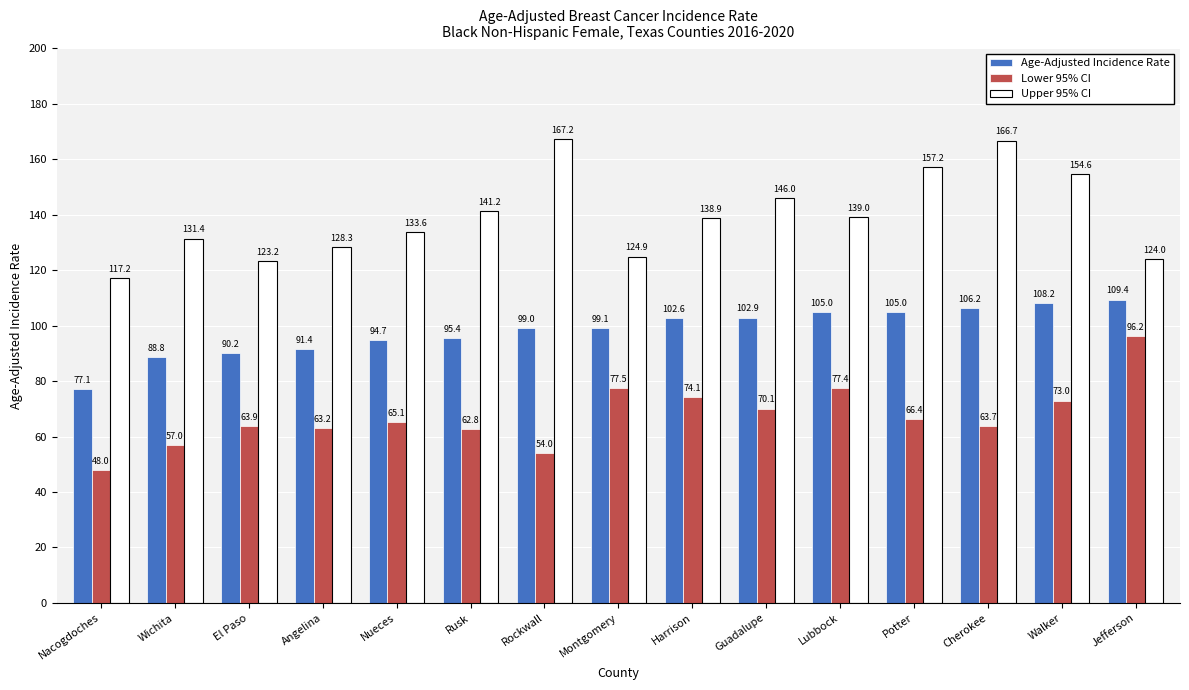

What are all the series names shown in the legend?

Age-Adjusted Incidence Rate, Lower 95% CI, Upper 95% CI